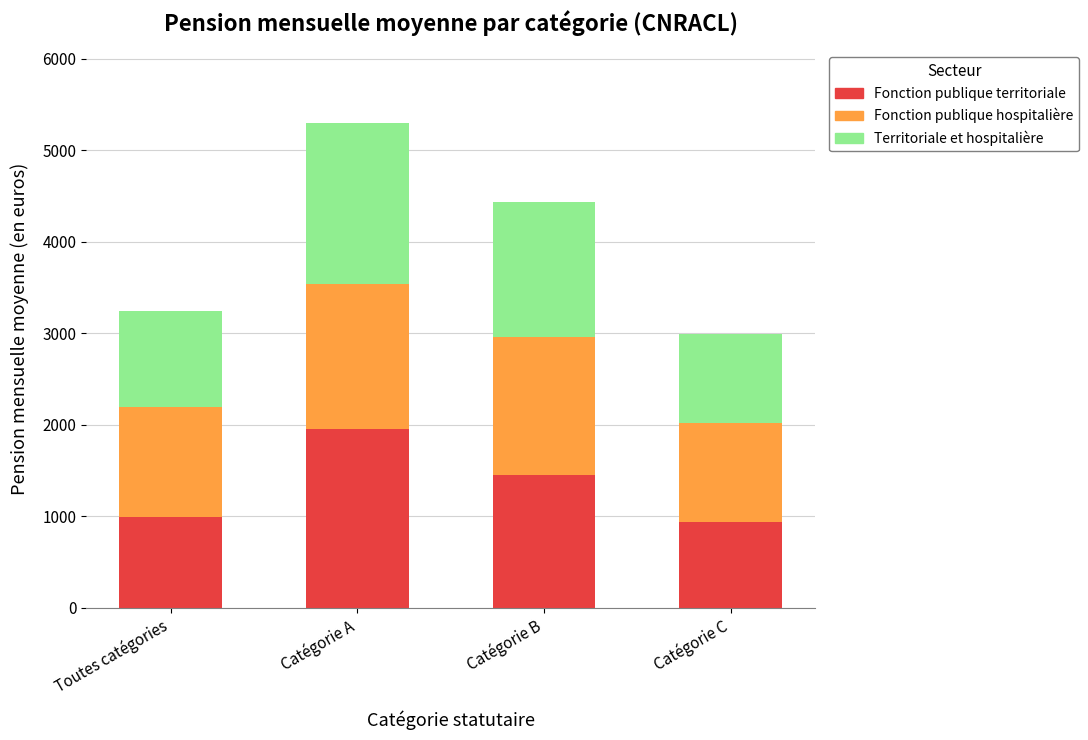

What is the maximum value for Fonction publique territoriale?

1947.4